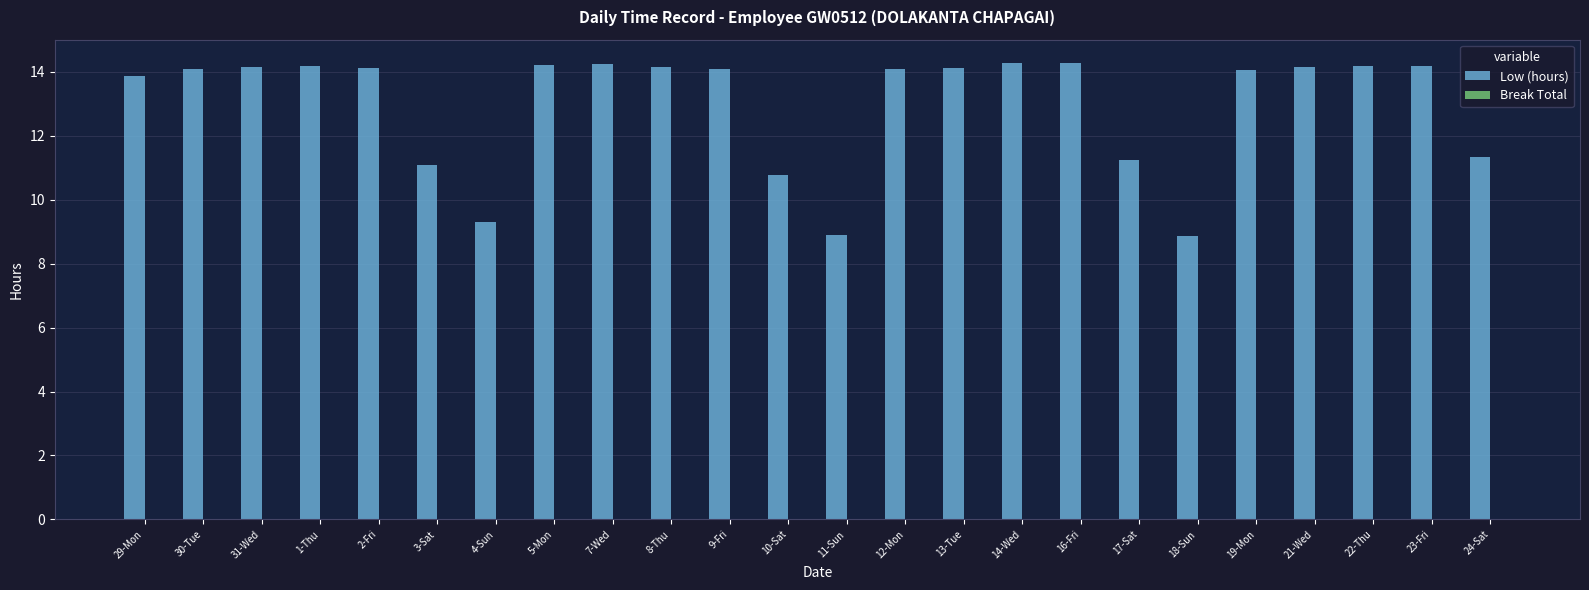

True or false: the data shows 4.4 at 5-Mon.

False